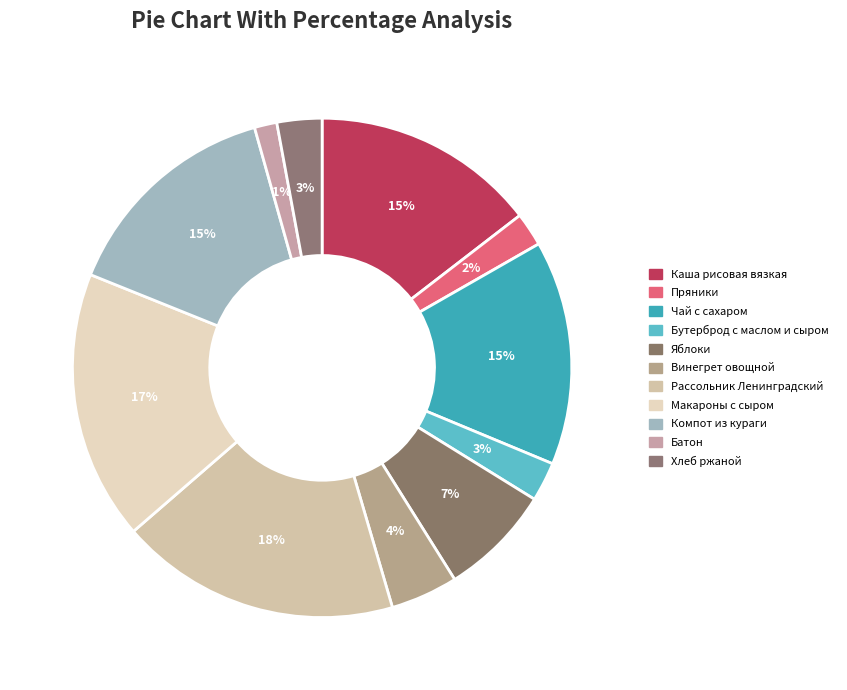

What is the total percentage of Рассольник Ленинградский and Яблоки?

25.5%